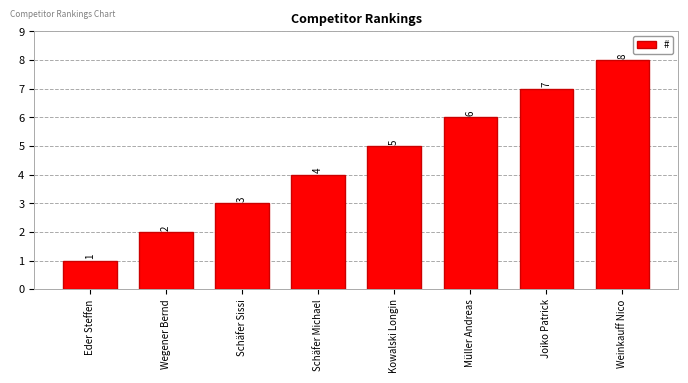

Where is the data nearest to the value 4?

Schäfer Michael